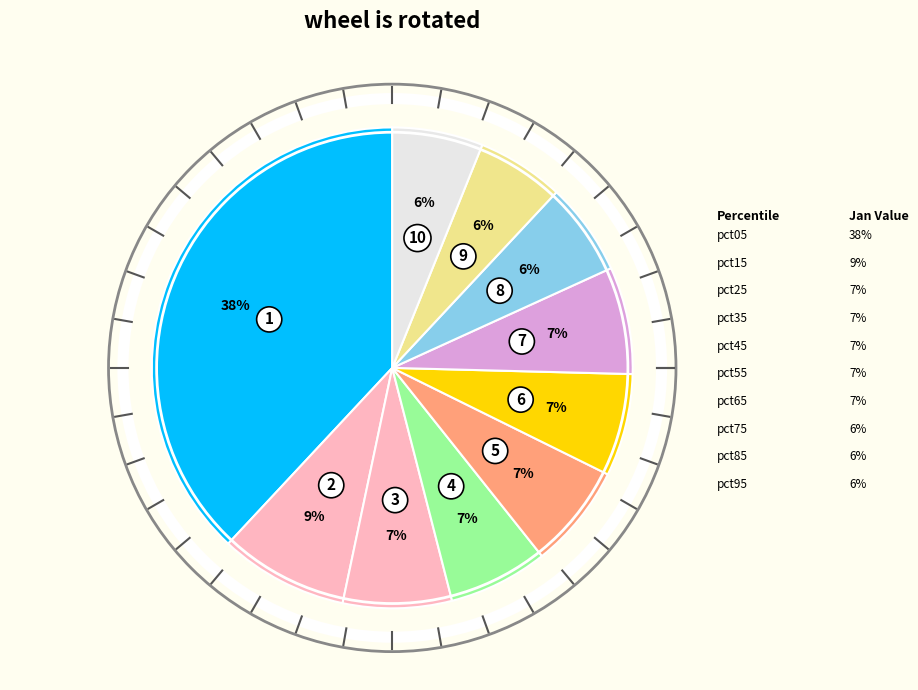

Count the number of slices in the pie.

10